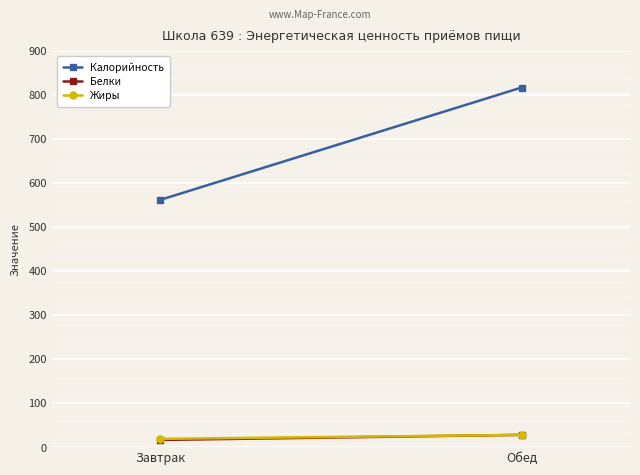

Reading right to left, transcribe all the data shown in this chart.

Калорийность: 816.0	561.0
Белки: 27.9	16.3
Жиры: 27.8	18.8